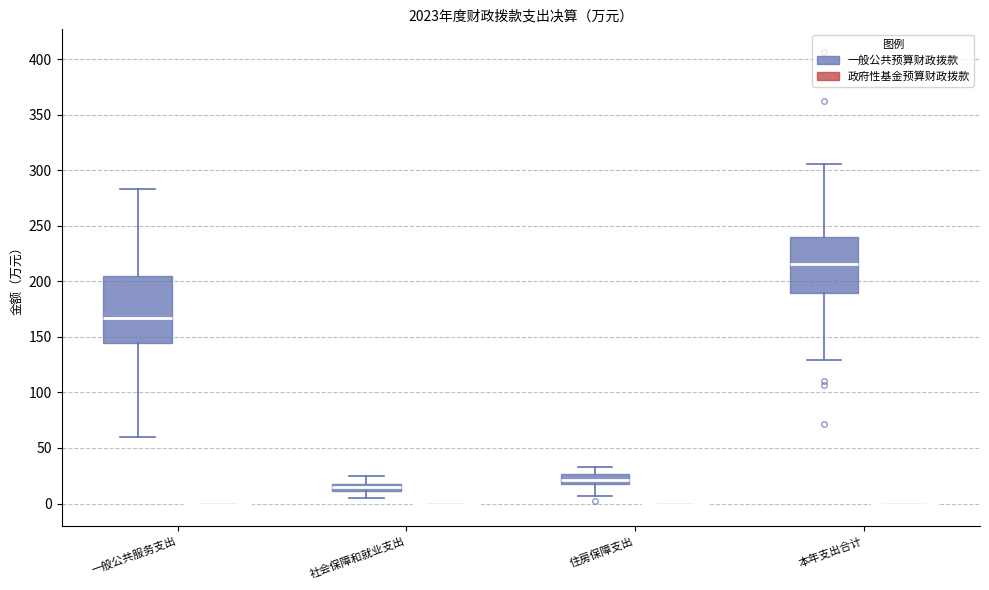

Which box is the tallest, from its lower edge to its upper edge?

一般公共服务支出 (一般公共预算财政拨款)